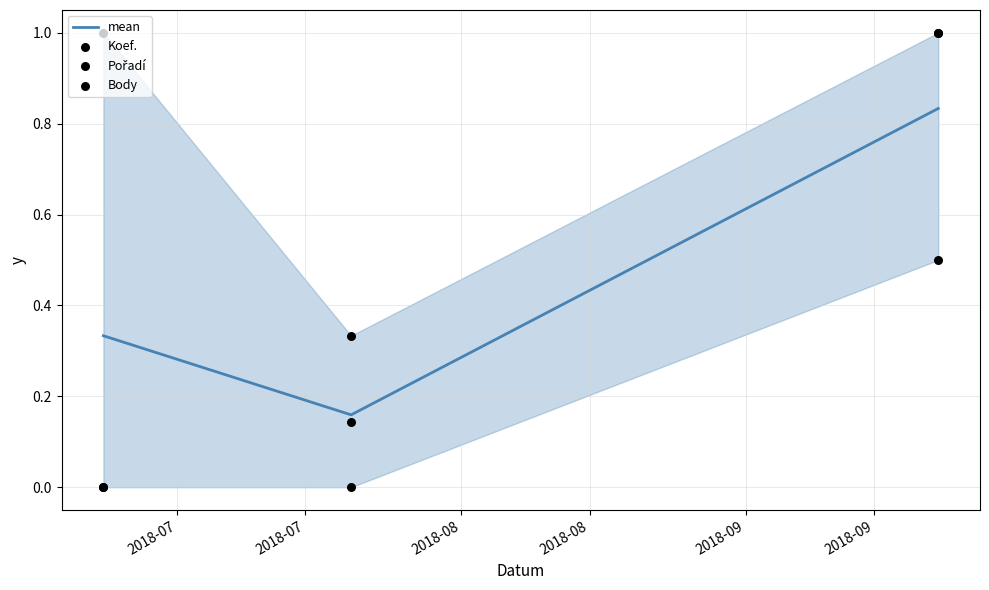

What are all the series names shown in the legend?

mean, Koef., Pořadí, Body